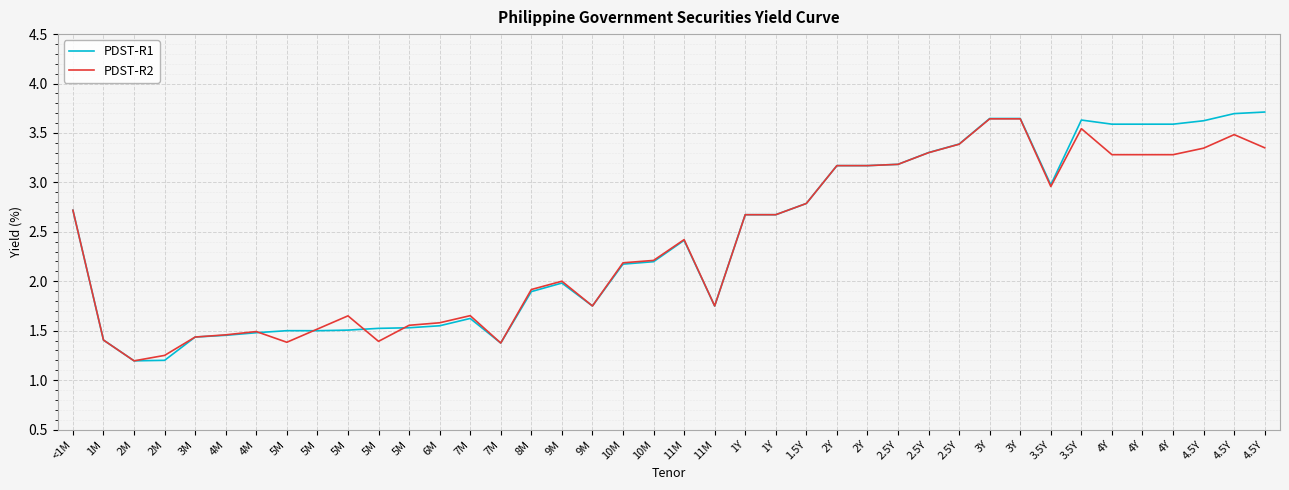

What is the value of the PDST-R1 point at the 28th from the left?

3.2